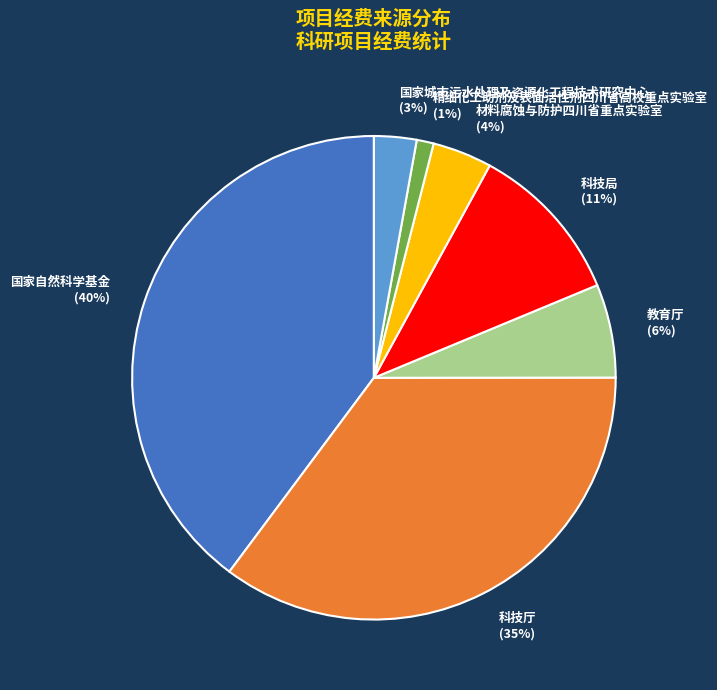

Combined, do 国家城市污水处理及资源化工程技术研究中心 and 国家自然科学基金 account for over 50%?

No